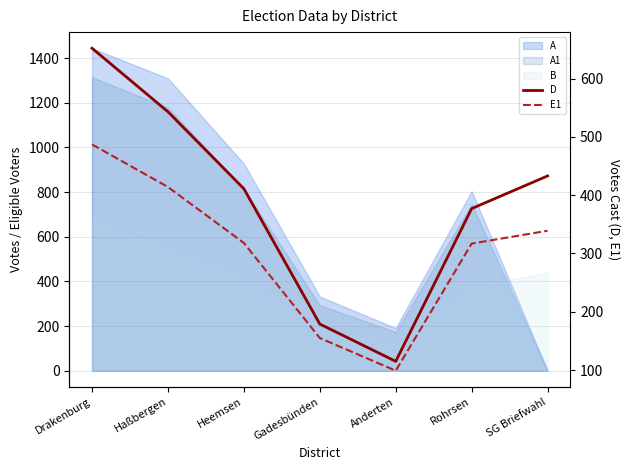

True or false: D and E1 intersect in this chart.

False